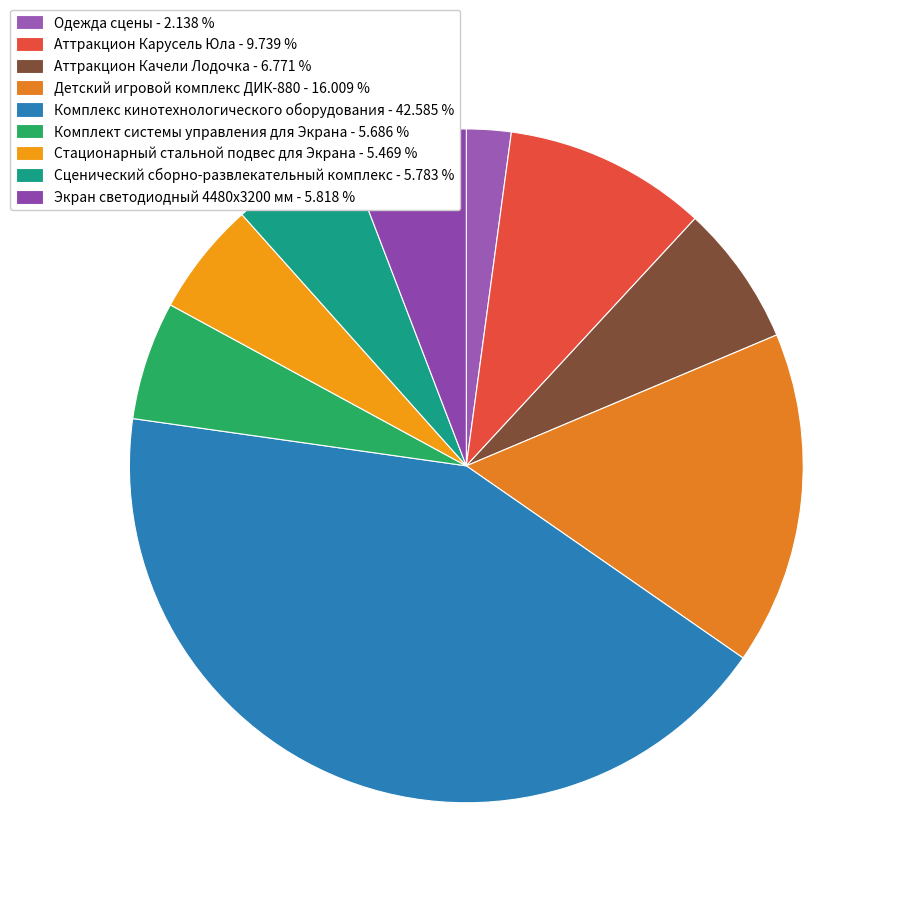

To the nearest percent, what portion does Комплект системы управления для Экрана represent?

6%